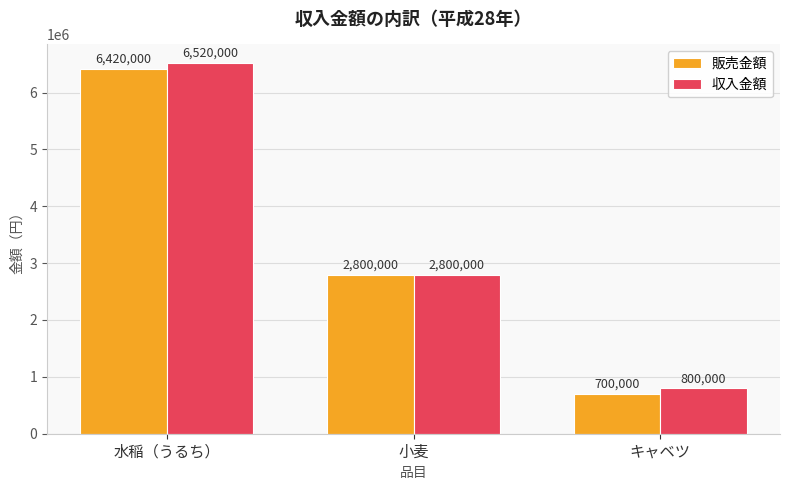

At キャベツ, list the series in order from largest to smallest.

収入金額, 販売金額